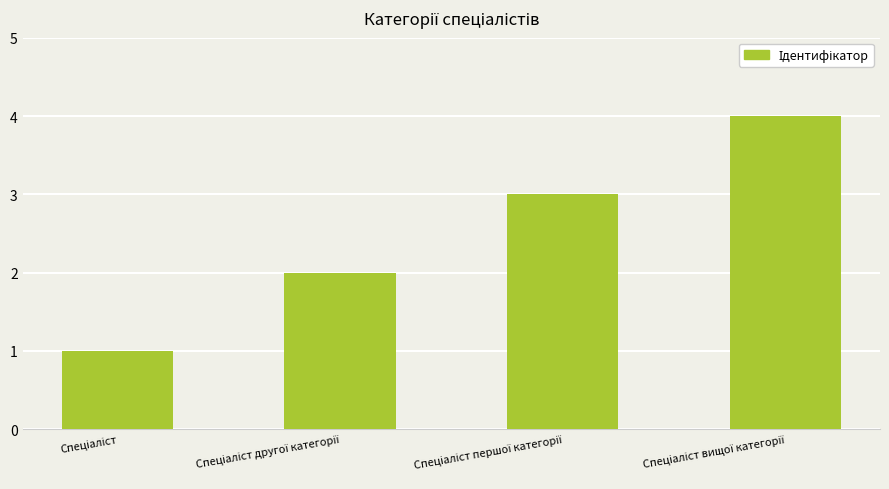

What is the greatest value displayed?

4